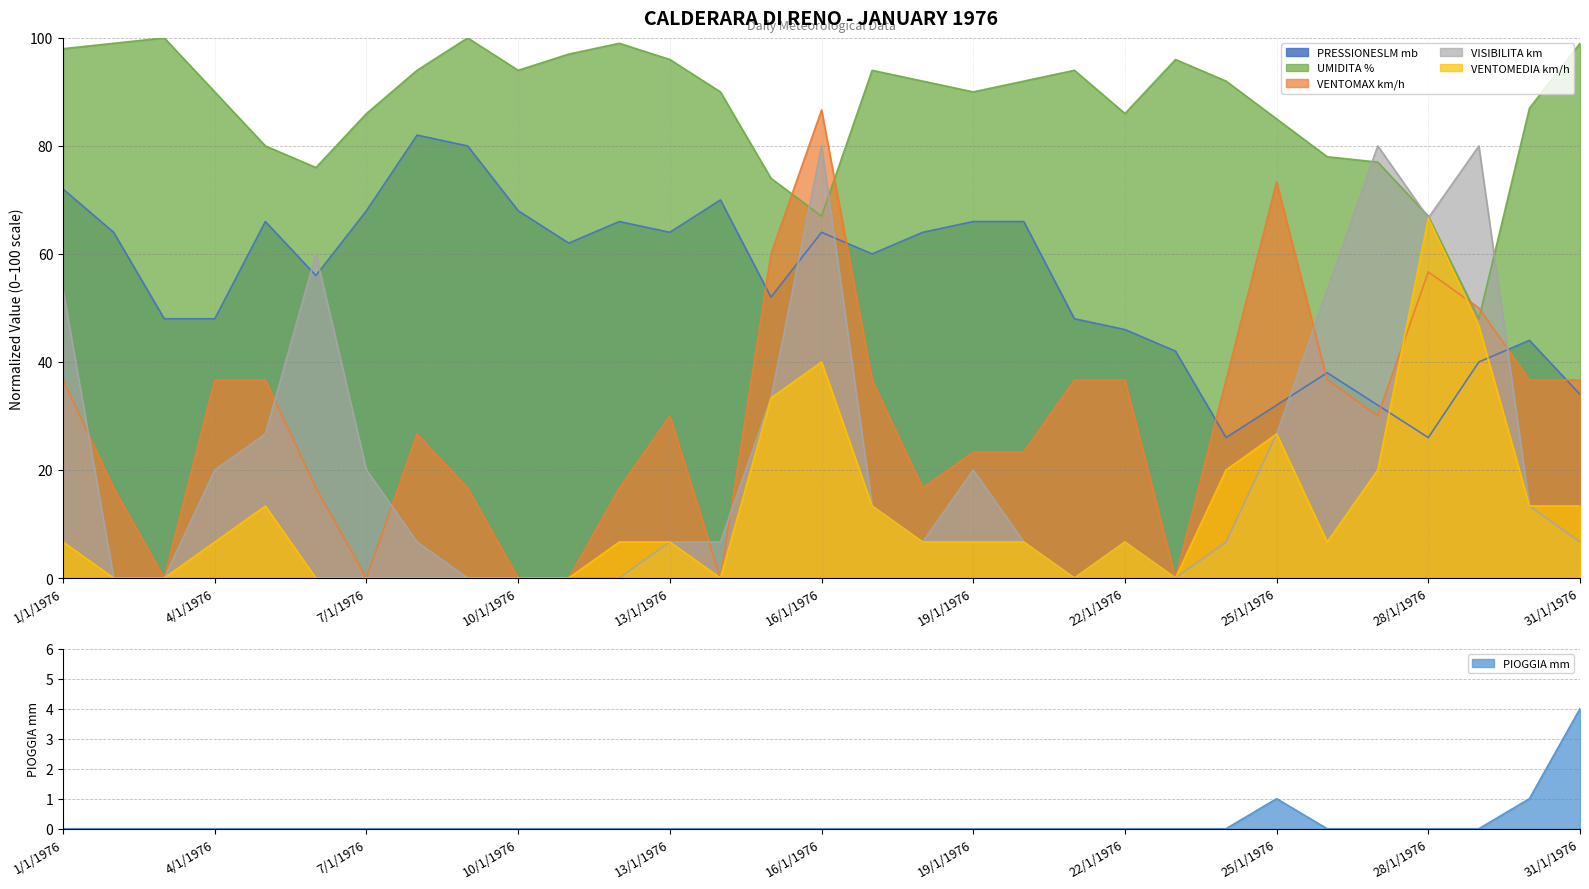

The PIOGGIA mm series shows -1.7 at 1/1/1976. True or false?

False